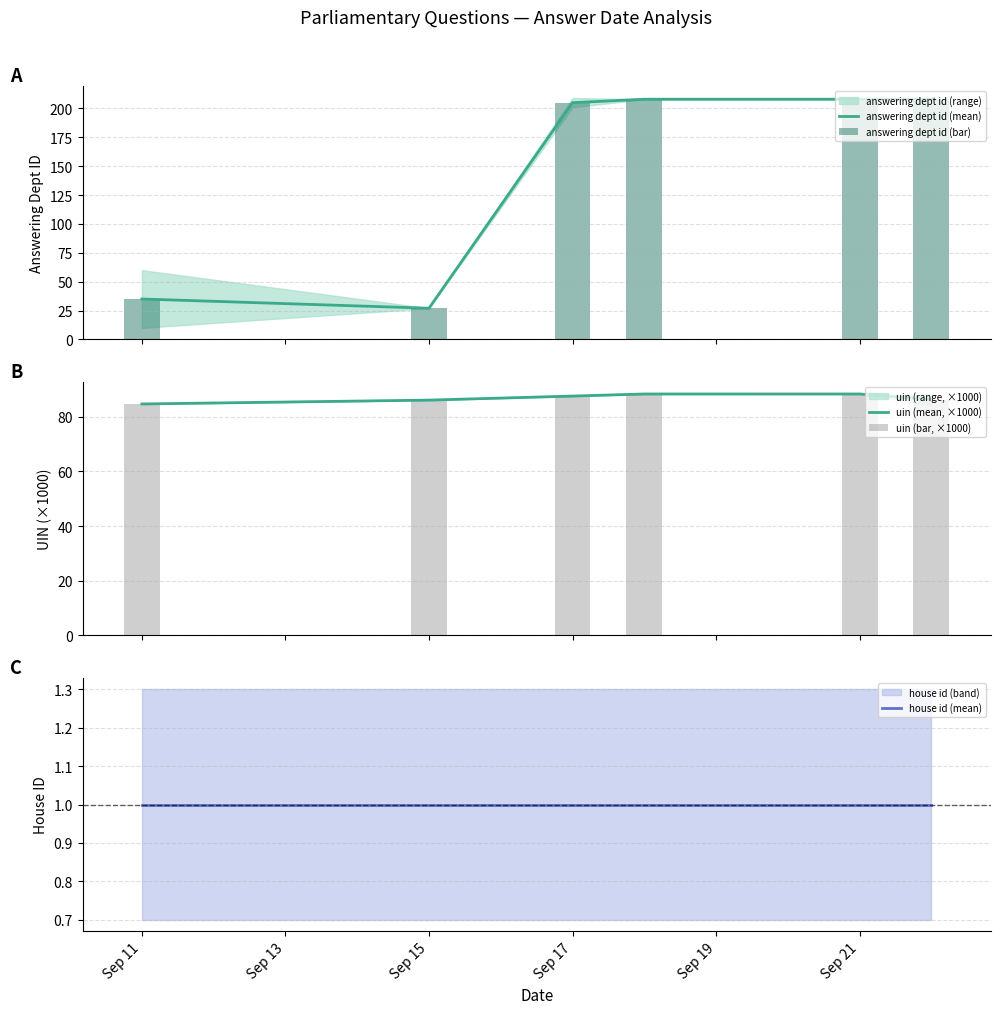

Are the bars horizontal?

No